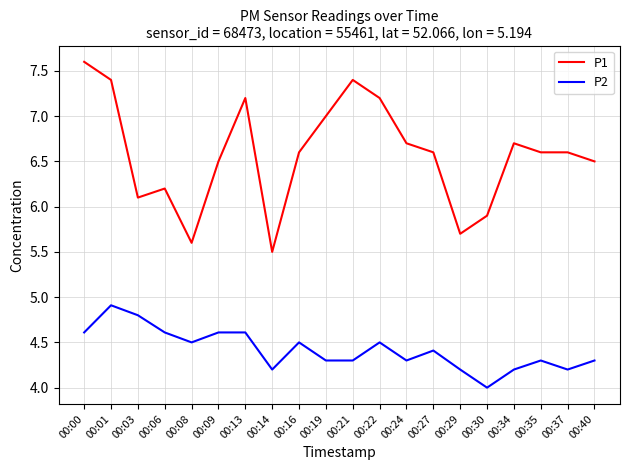

Is it true that P1 equals 9.2 at 00:03?

False